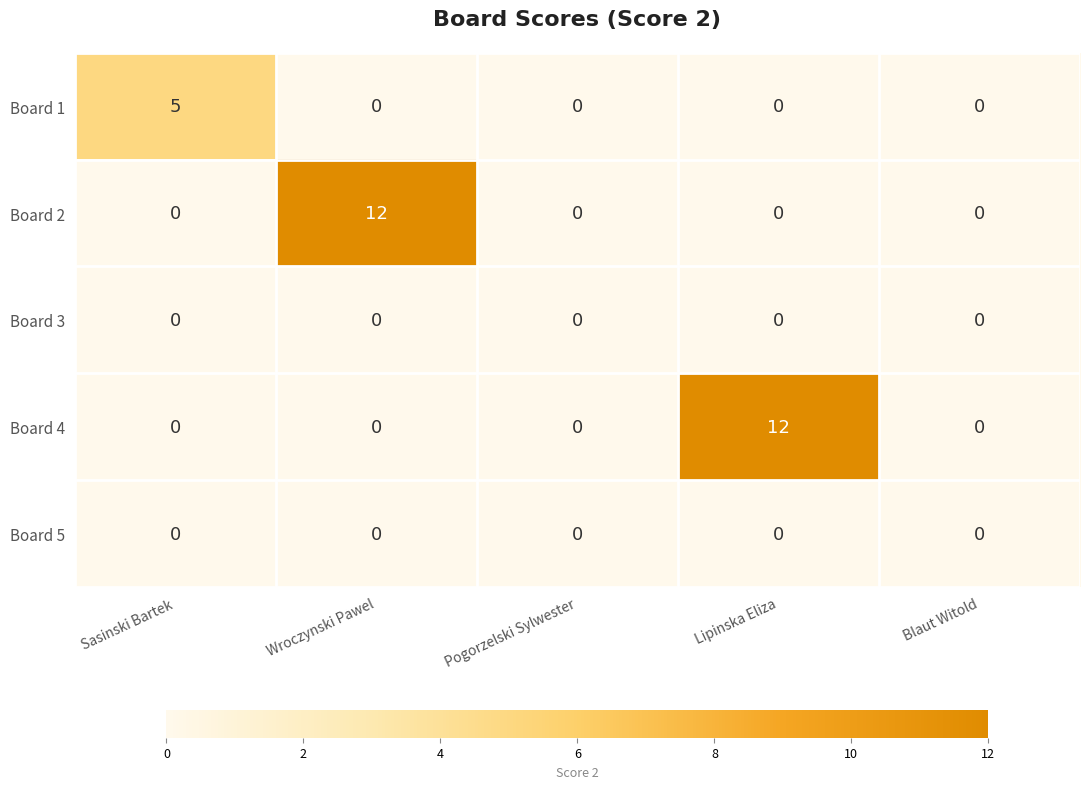

What is the sum of the Board 4 values at Lipinska Eliza and Wroczynski Pawel?

12